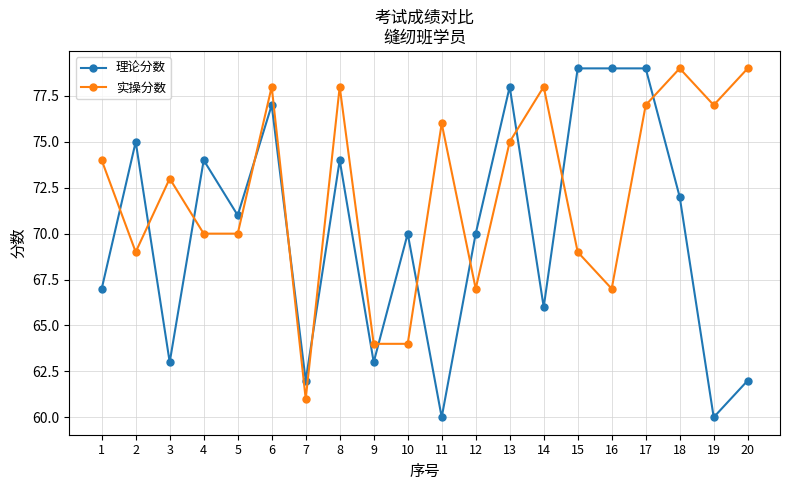

Where do 实操分数 and 理论分数 first cross each other?

1 and 2